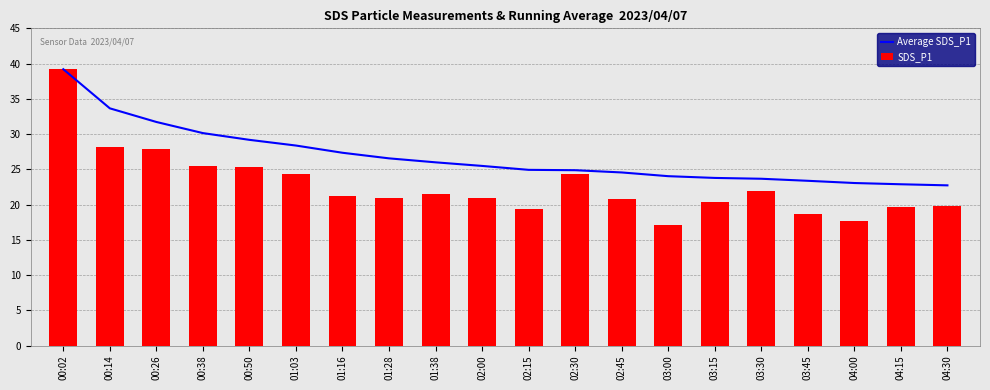

Reading left to right, extract all data points from this chart.

Average SDS_P1: 00:02=39.2	00:14=33.7	00:26=31.7	00:38=30.1	00:50=29.2	01:03=28.4	01:16=27.3	01:28=26.6	01:38=26.0	02:00=25.5	02:15=24.9	02:30=24.9	02:45=24.6	03:00=24.0	03:15=23.8	03:30=23.7	03:45=23.4	04:00=23.1	04:15=22.9	04:30=22.7
SDS_P1: 00:02=39.2	00:14=28.1	00:26=27.9	00:38=25.4	00:50=25.4	01:03=24.3	01:16=21.2	01:28=21.0	01:38=21.5	02:00=20.9	02:15=19.4	02:30=24.3	02:45=20.8	03:00=17.1	03:15=20.3	03:30=21.9	03:45=18.7	04:00=17.7	04:15=19.7	04:30=19.8